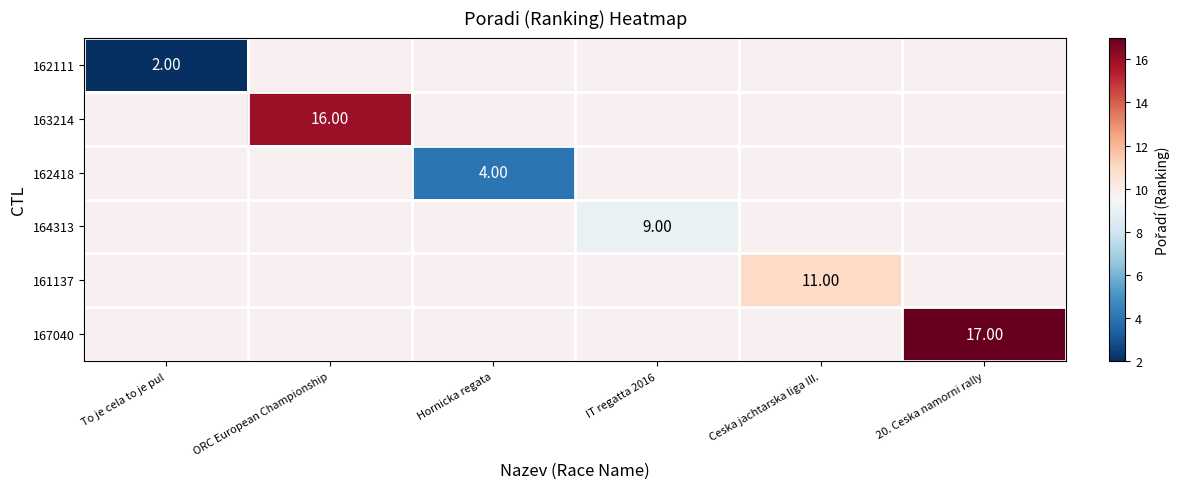

Is it true that 162418 equals 4.0 at Hornicka regata?

True